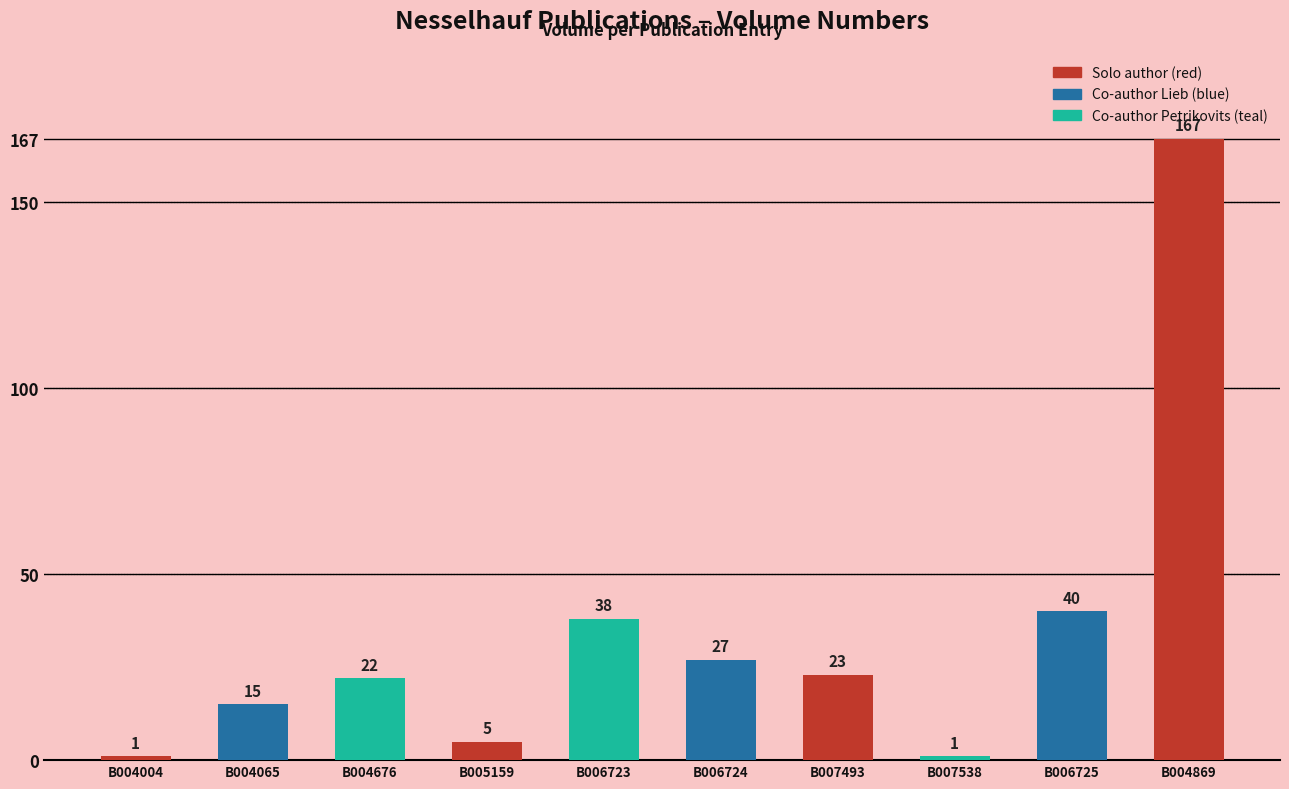

Reading left to right, extract all data points from this chart.

B004004=1	B004065=15	B004676=22	B005159=5	B006723=38	B006724=27	B007493=23	B007538=1	B006725=40	B004869=167